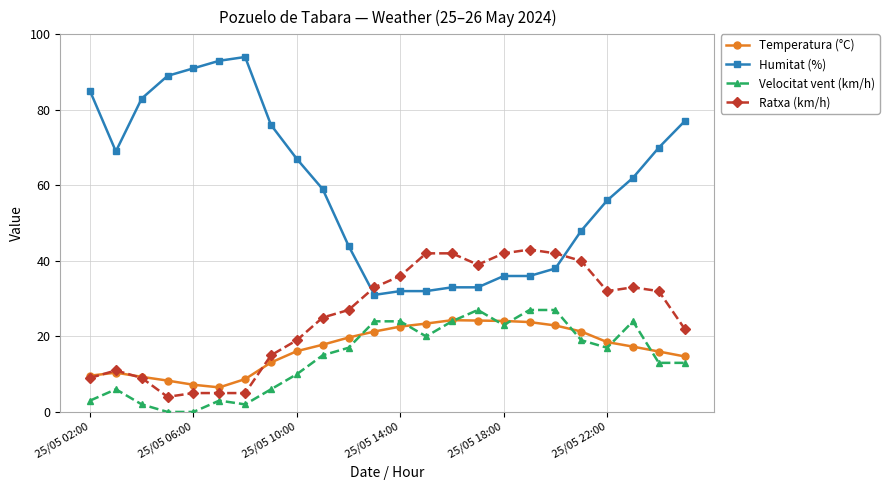

True or false: Ratxa (km/h) has more than 0 points higher than both neighbors.

True